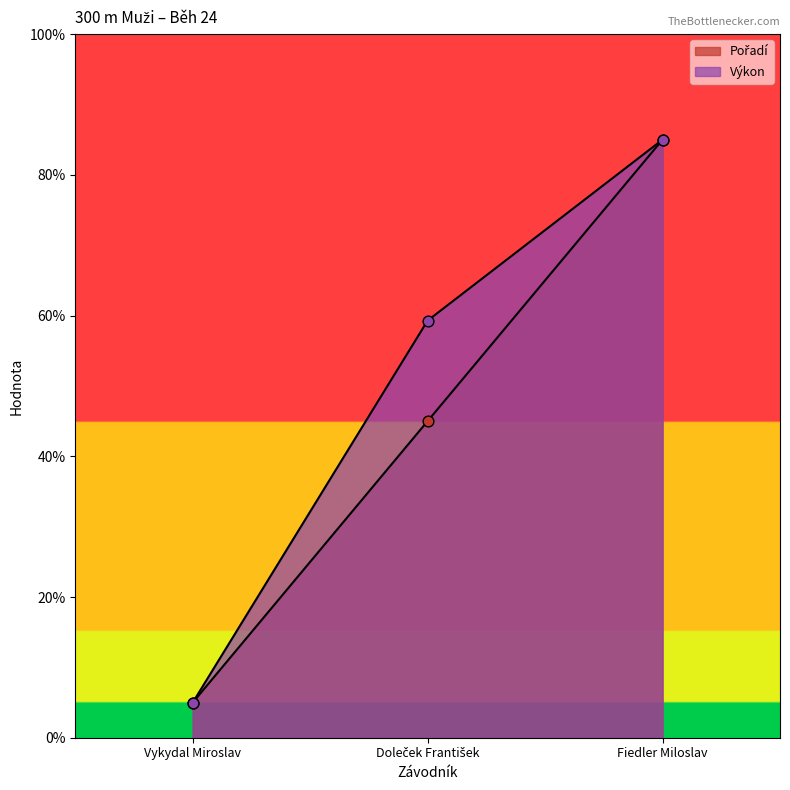

What is the total value across all series at Vykydal Miroslav?

10.0